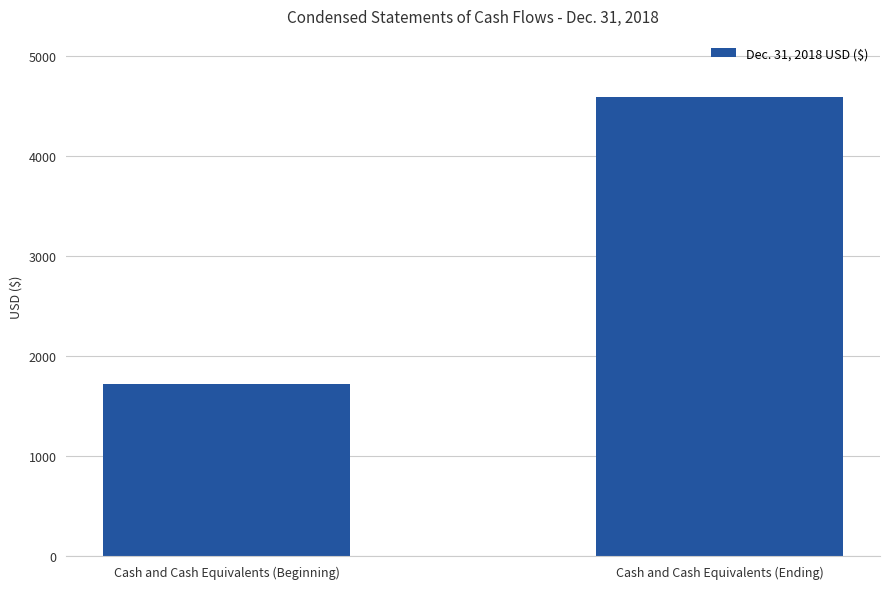

The chart shows a value of 7554 at Cash and Cash Equivalents (Ending). True or false?

False